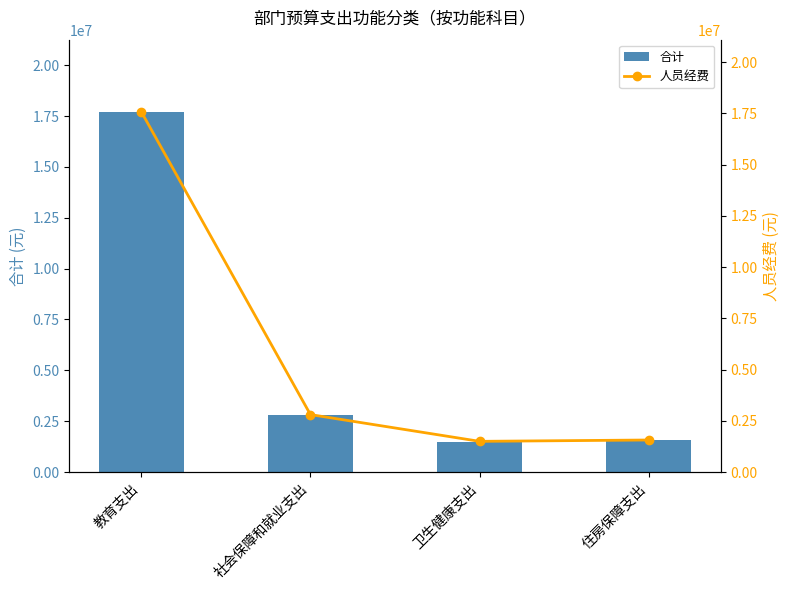

Read the 人员经费 value at 教育支出.

17582354.9